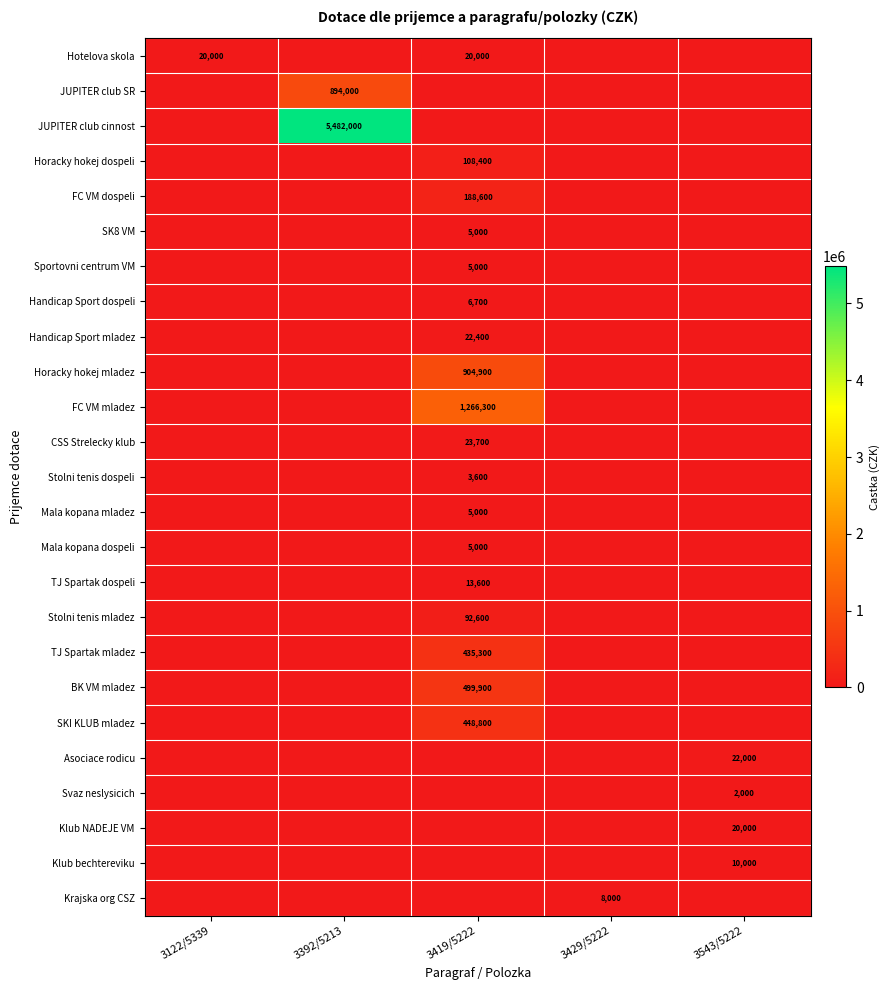

The Svaz neslysicich series shows 2000 at 3543/5222. True or false?

True